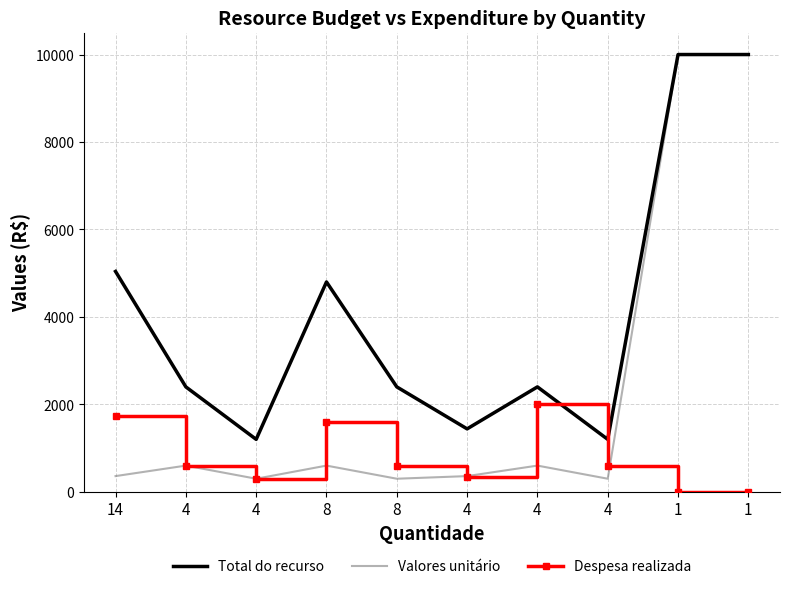

True or false: Total do recurso and Despesa realizada intersect in this chart.

False